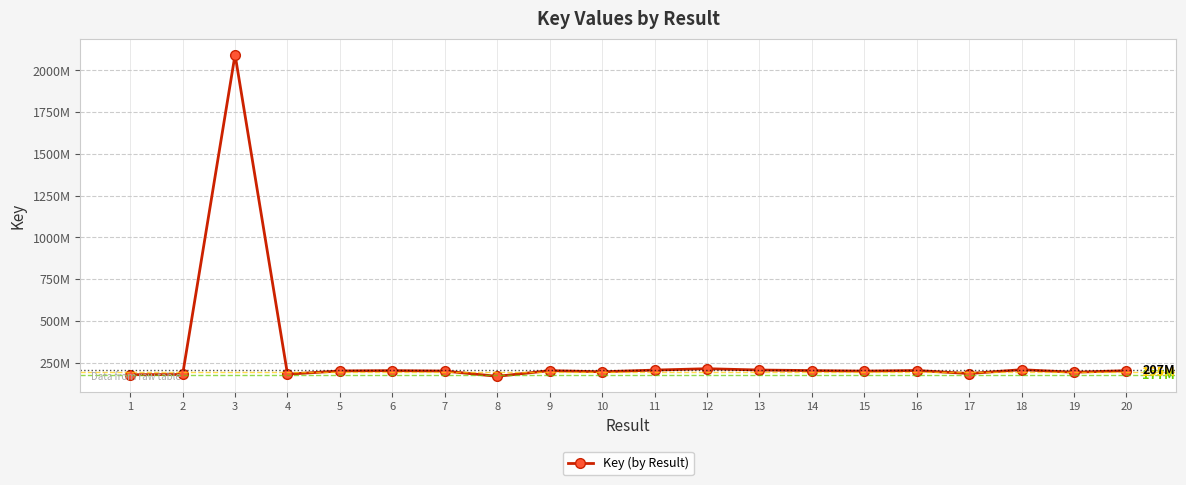

What is the change in value from 9 to 11?

+3278077